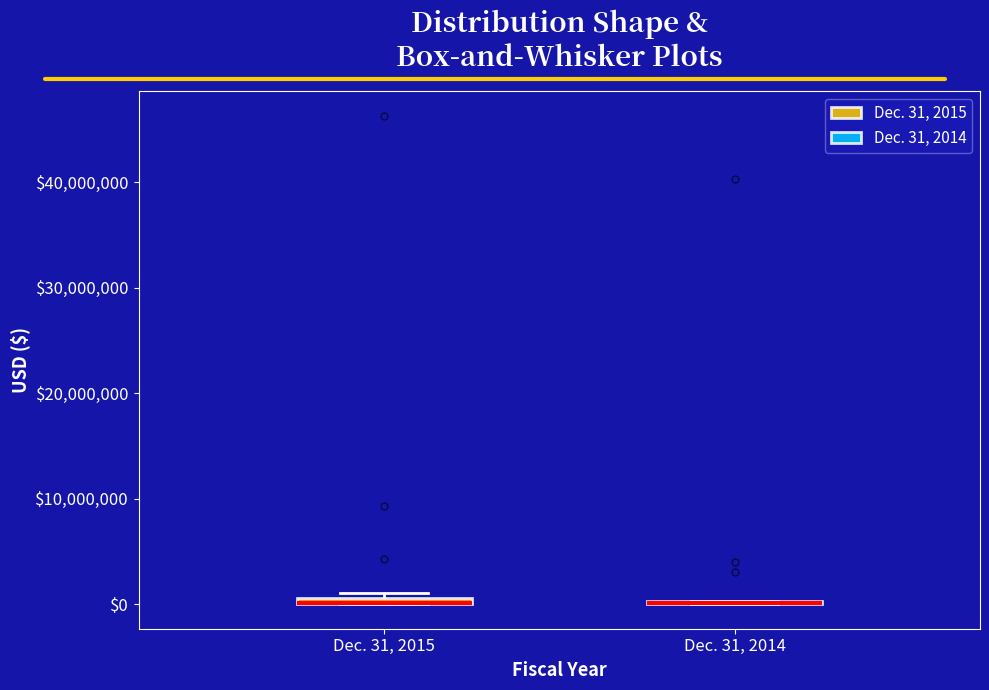

Where is the upper edge of the box for Dec. 31, 2015 on the y-axis? The values are not printed on the chart, so give them approximately, as read against the axis.

1000000